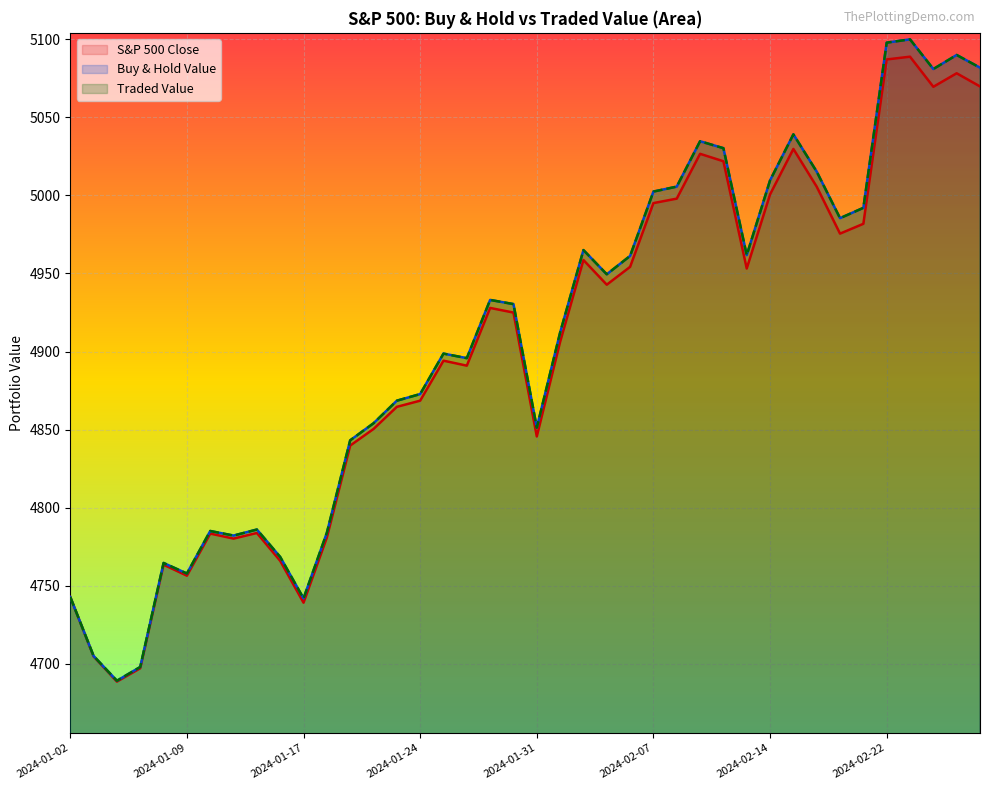

Which label corresponds to the smallest value in the chart?

2024-01-04